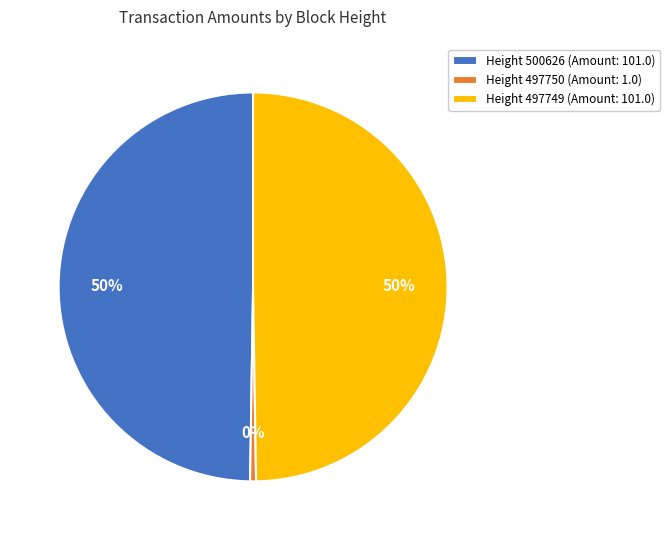

The Height 497749 (Amount: 101.0) slice represents 50% of the pie. True or false?

True